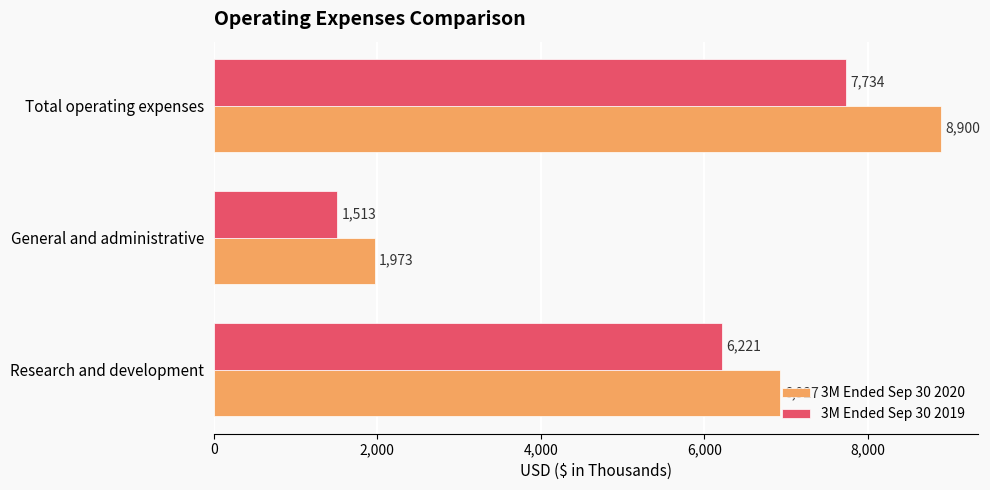

Which series has the largest total across all categories?

3M Ended Sep 30 2020